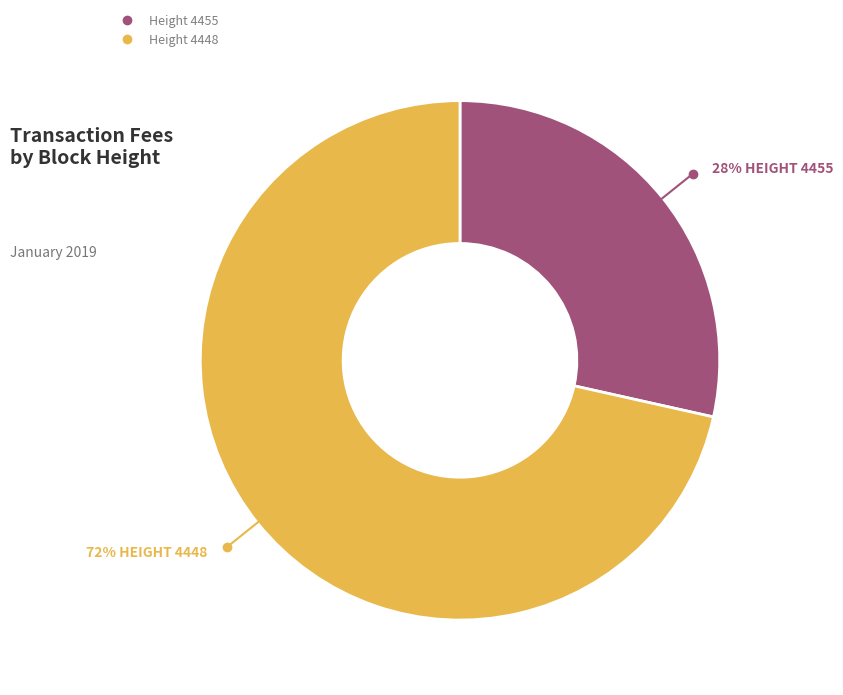

To the nearest percent, what is the average slice percentage?

50%